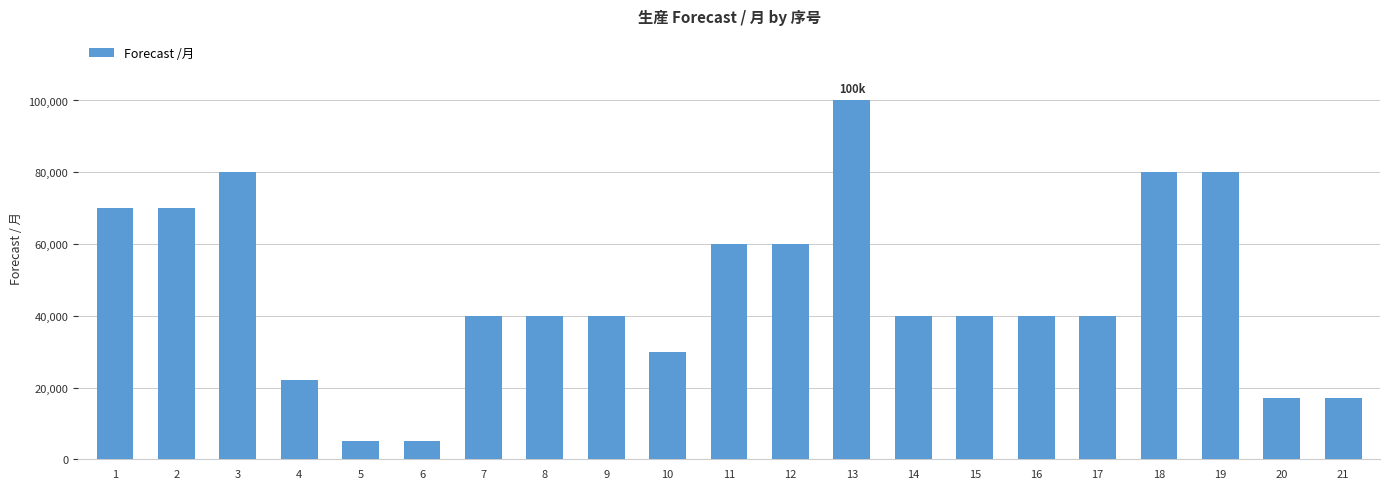

How many bars are there in total?

21